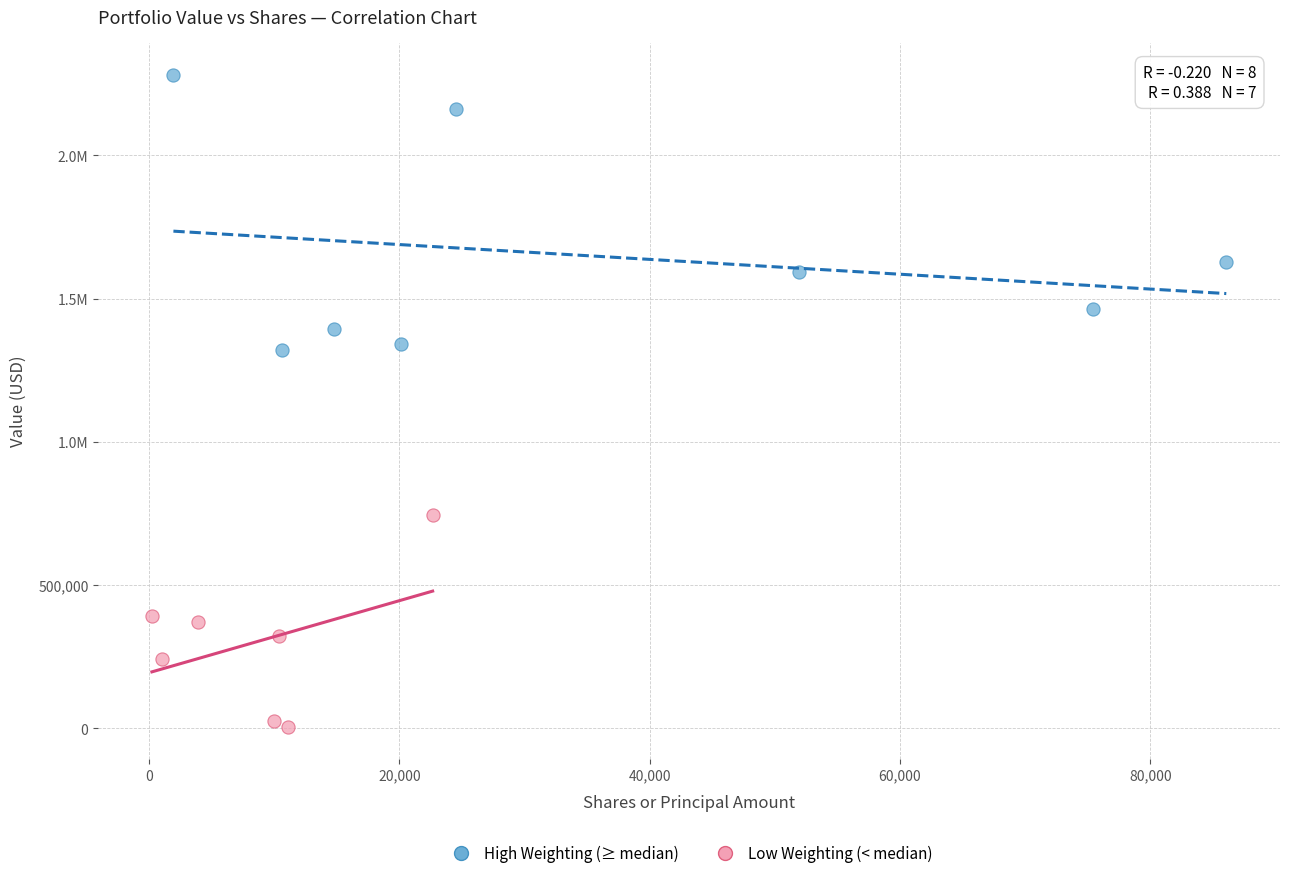

What are all the series names shown in the legend?

High Weighting (≥ median), Low Weighting (< median)